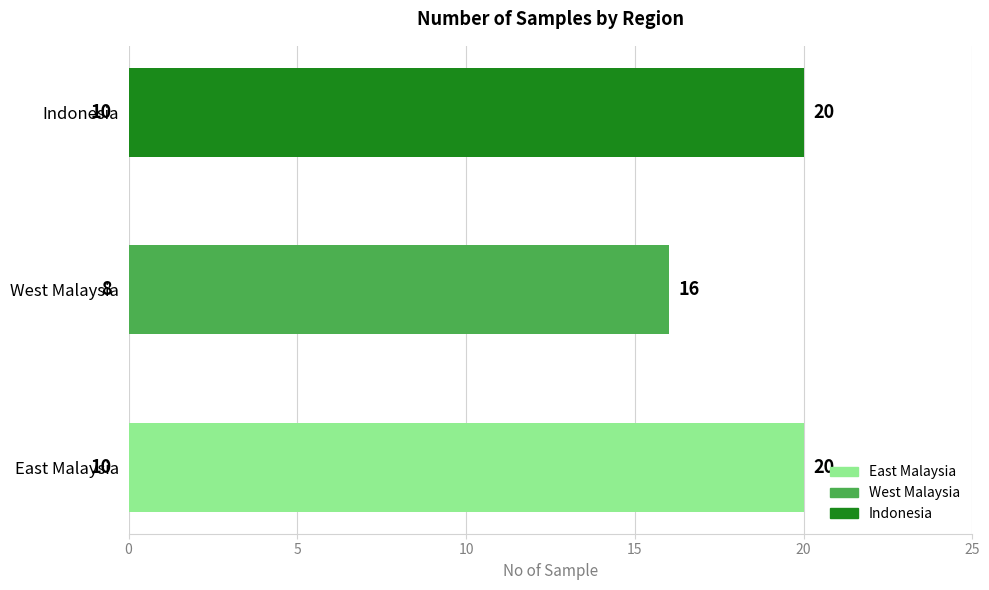

What is the average value?

19